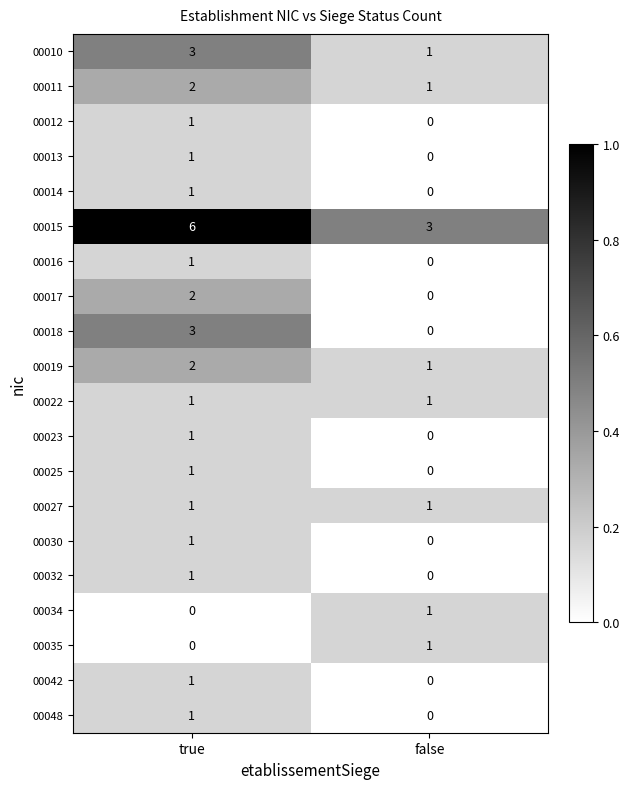

Where is 00023 nearest to the value 0?

false